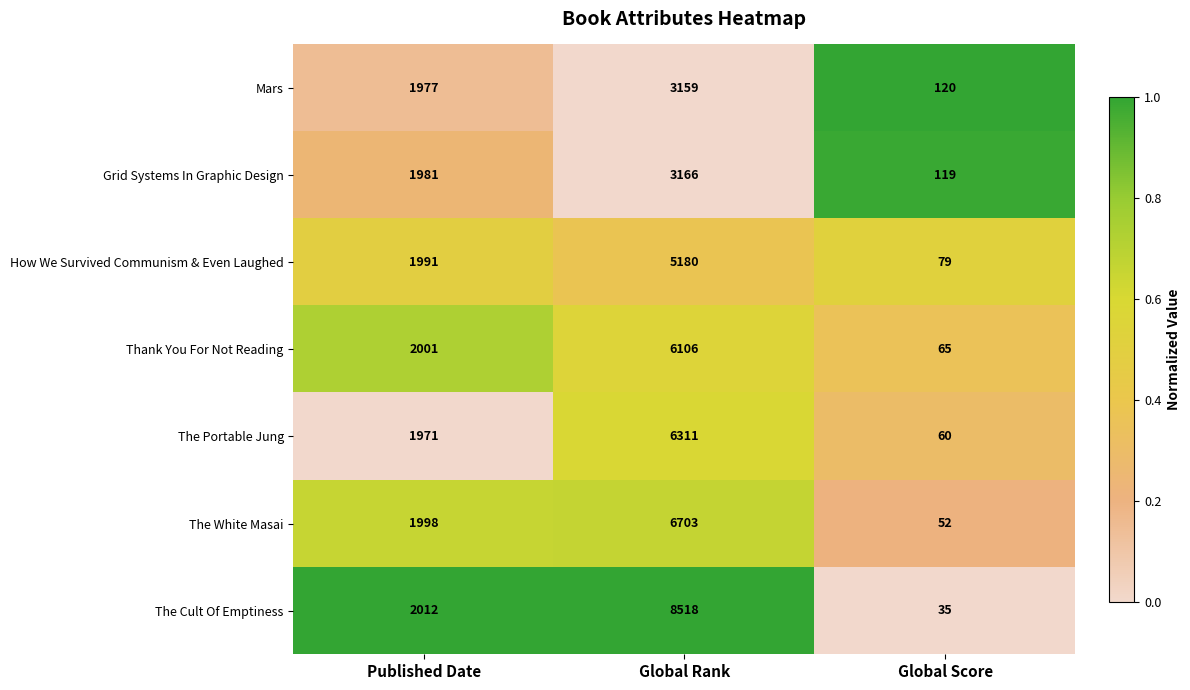

The value of How We Survived Communism & Even Laughed at Global Score is 79. True or false?

True